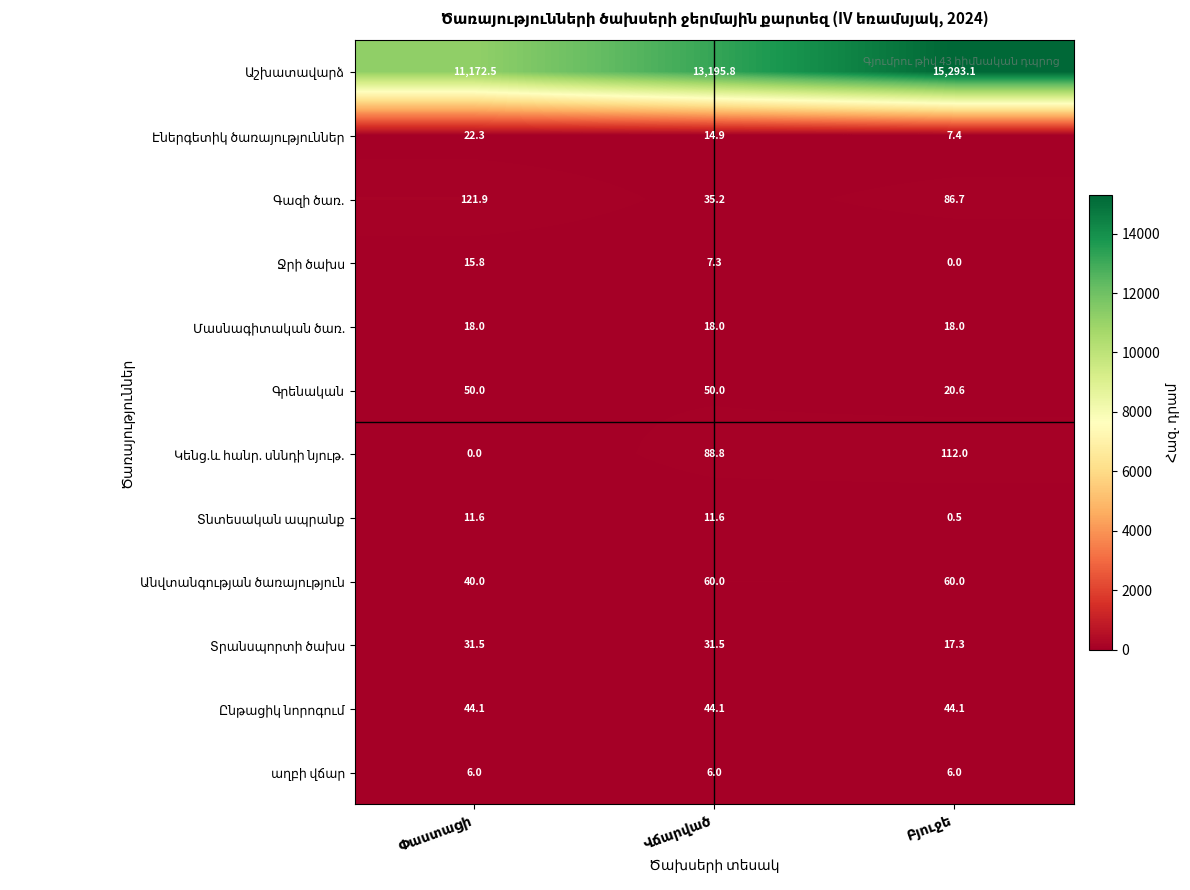

The Տրանսպորտի ծախս series shows 31.5 at Վճարված. True or false?

True